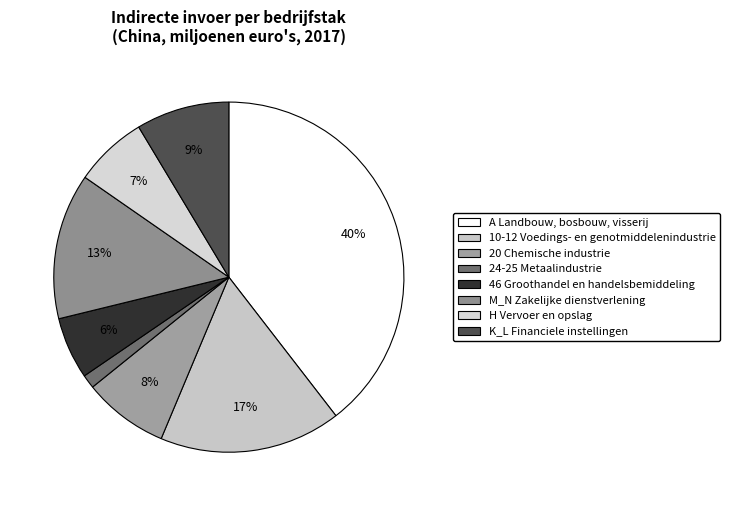

Is it true that M_N Zakelijke dienstverlening is 23% of the pie?

False